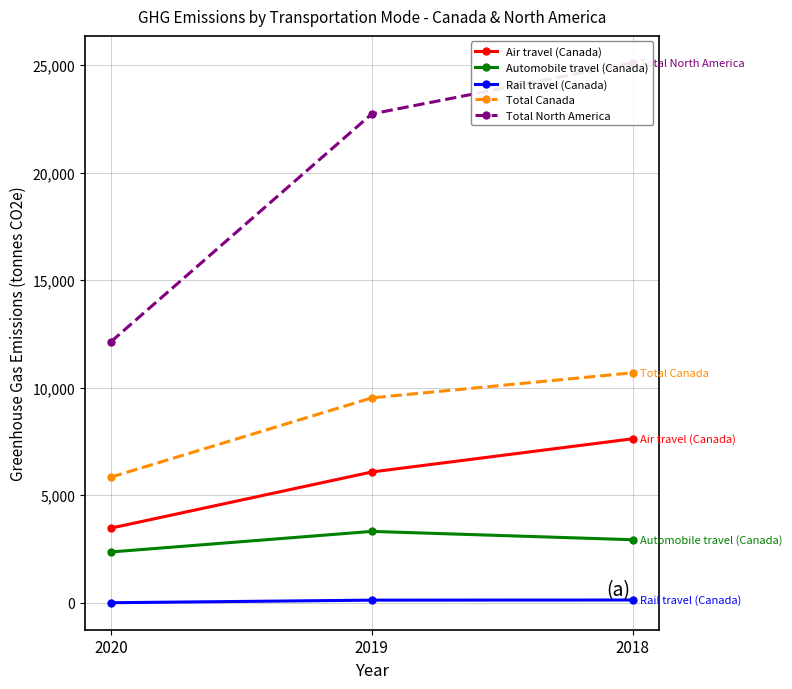

Is this an area chart (filled region under the line)?

No